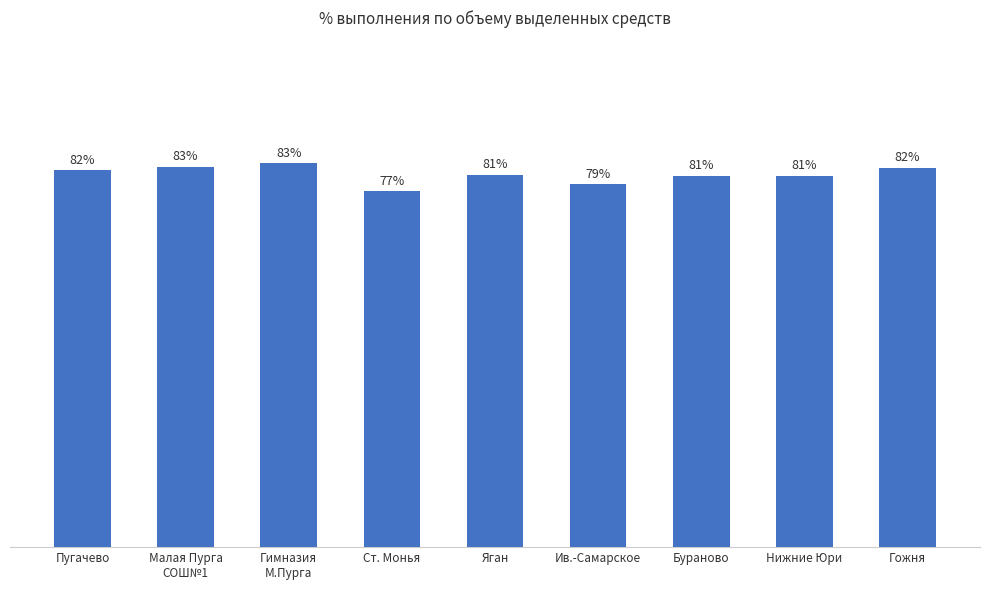

What is the label of the 1st bar from the right?

Гожня